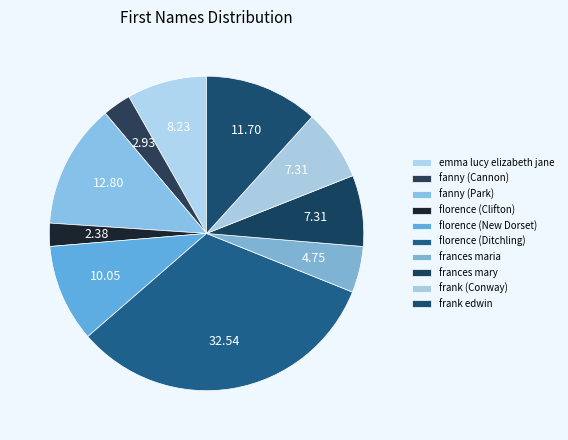

The frances maria slice represents 10% of the pie. True or false?

False